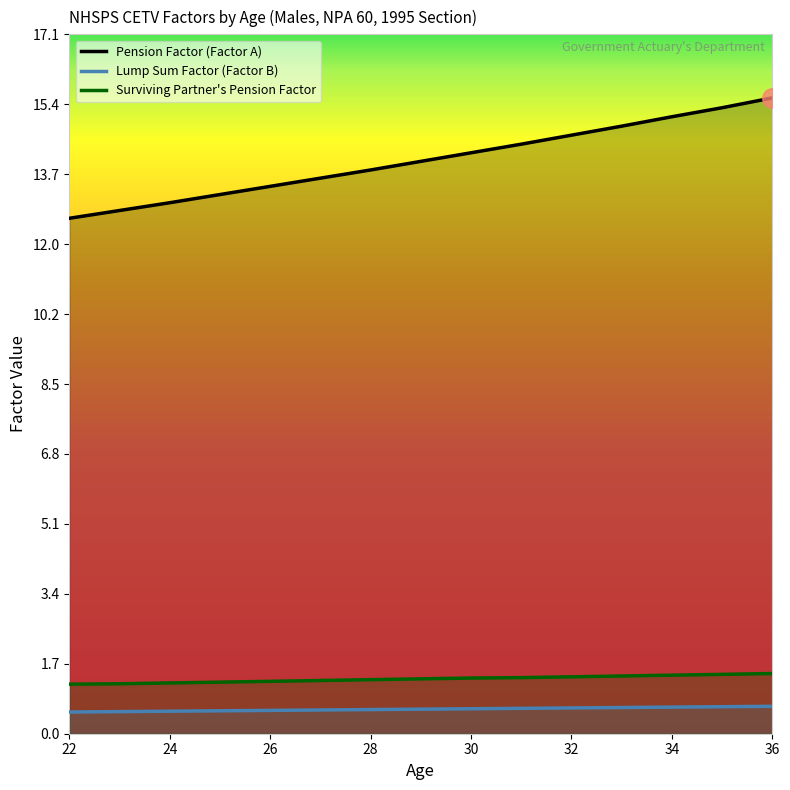

Rank the series by their maximum value, from lowest to highest.

Lump Sum Factor (Factor B), Surviving Partner's Pension Factor, Pension Factor (Factor A)